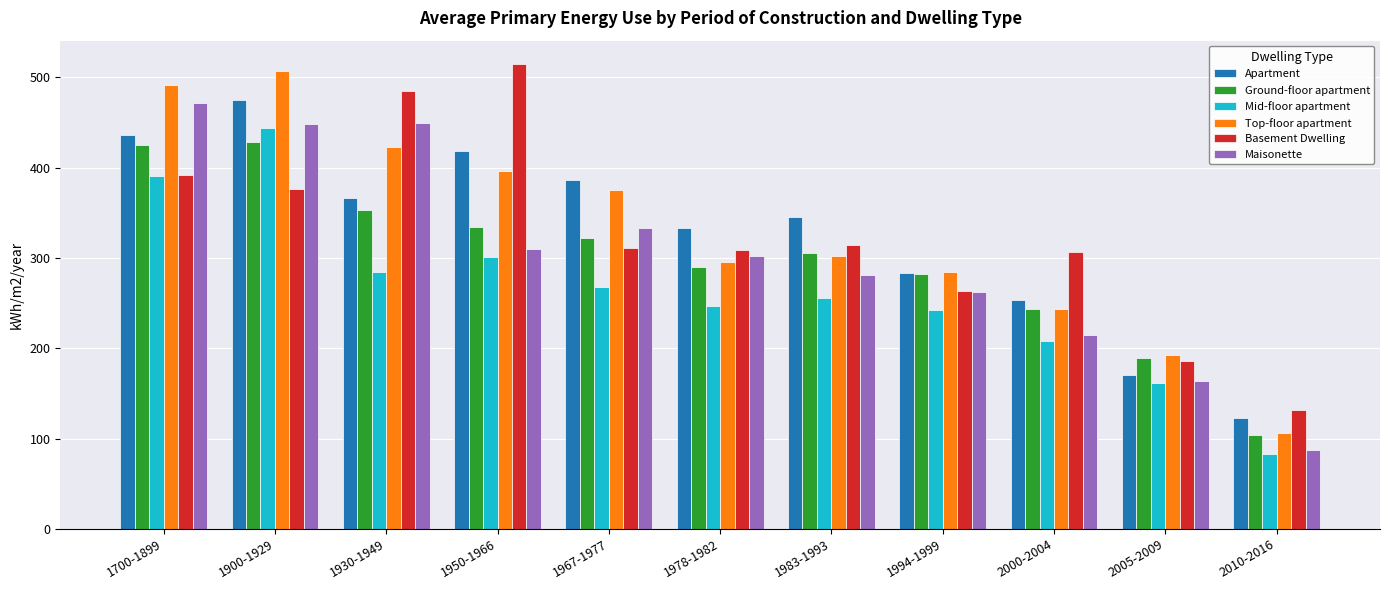

What is the difference between the maximum and minimum values in the Ground-floor apartment series?

325